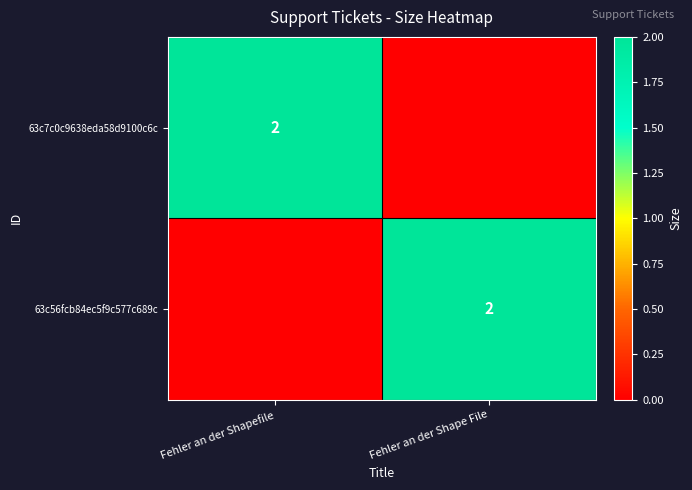

The value of 63c7c0c9638eda58d9100c6c at Fehler an der Shapefile is 1. True or false?

False